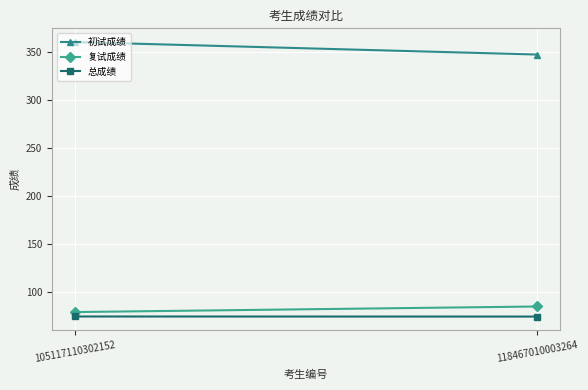

What is the value of the 初试成绩 point at the 1st from the left?

360.0